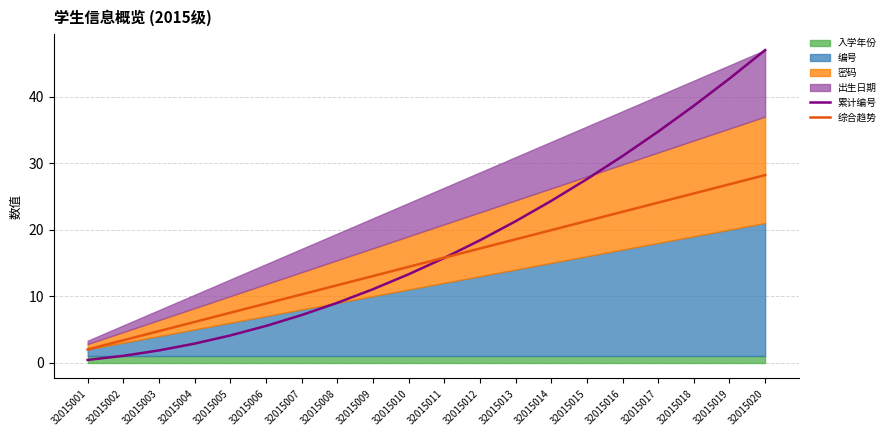

What is the average value of the 累计编号 series?

17.9